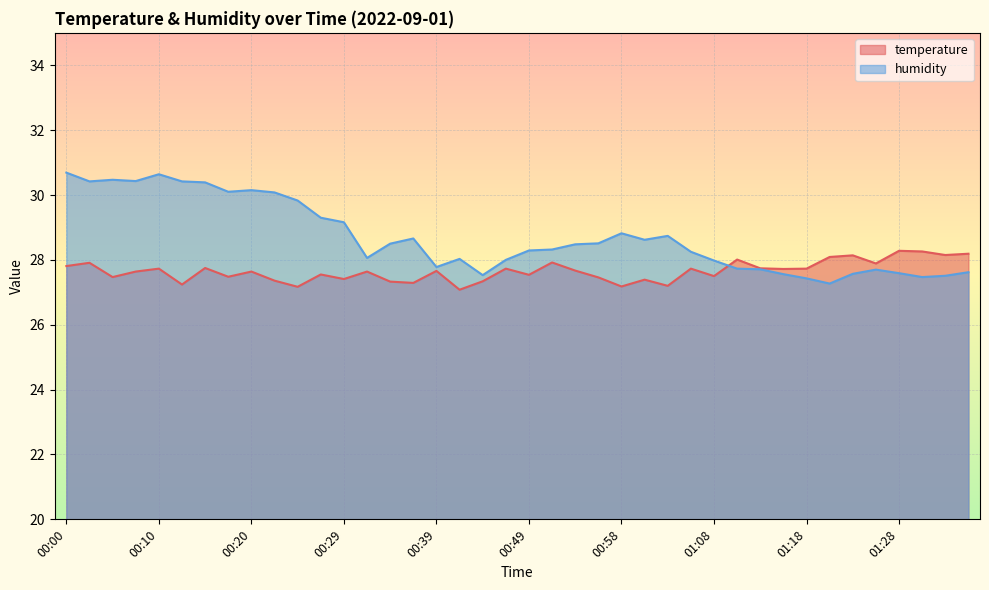

Between 00:27 and 01:23, which is larger?

01:23